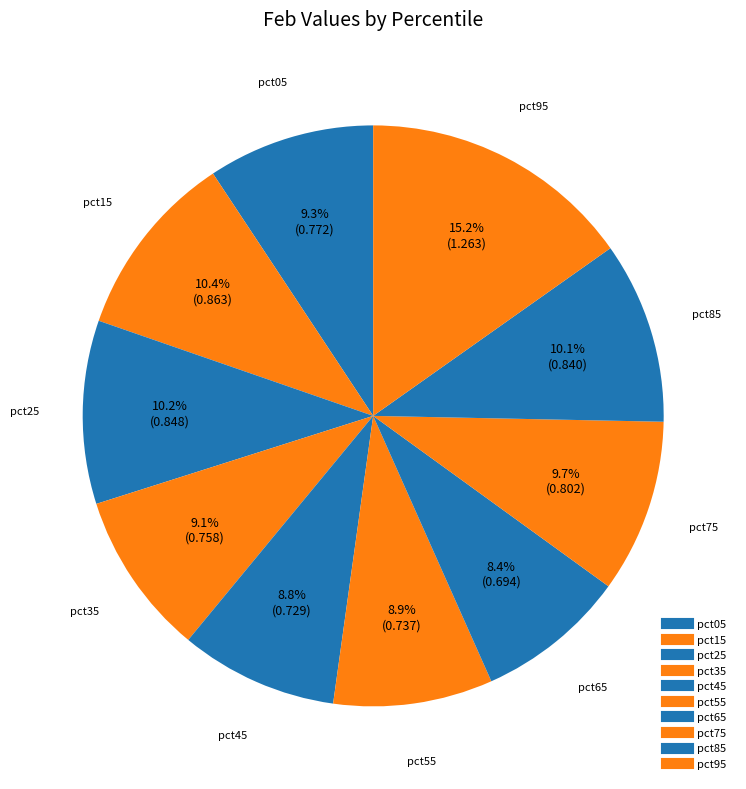

Is there any slice that represents more than half of the pie?

No